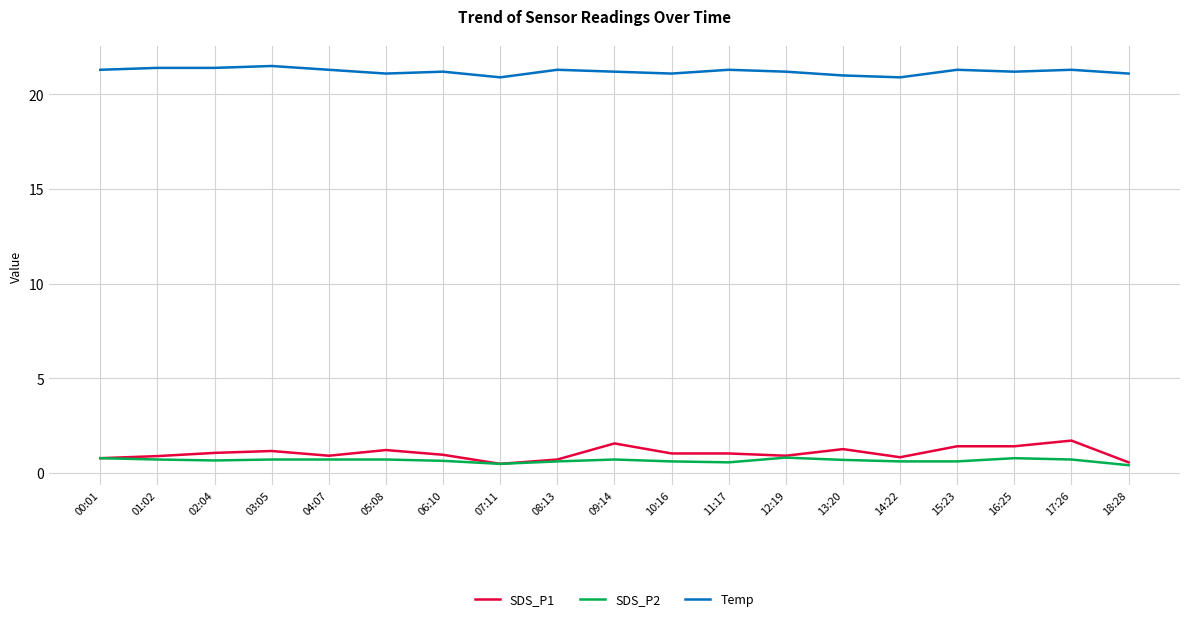

At 02:04, list the series in order from largest to smallest.

Temp, SDS_P1, SDS_P2